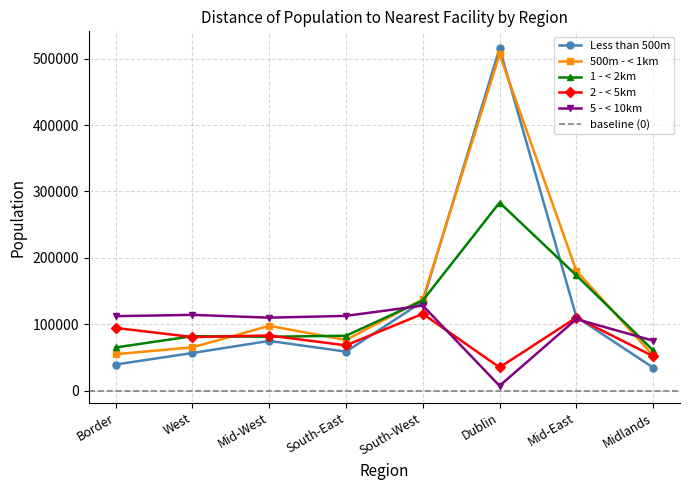

Which series has the largest range (max minus min)?

Less than 500m